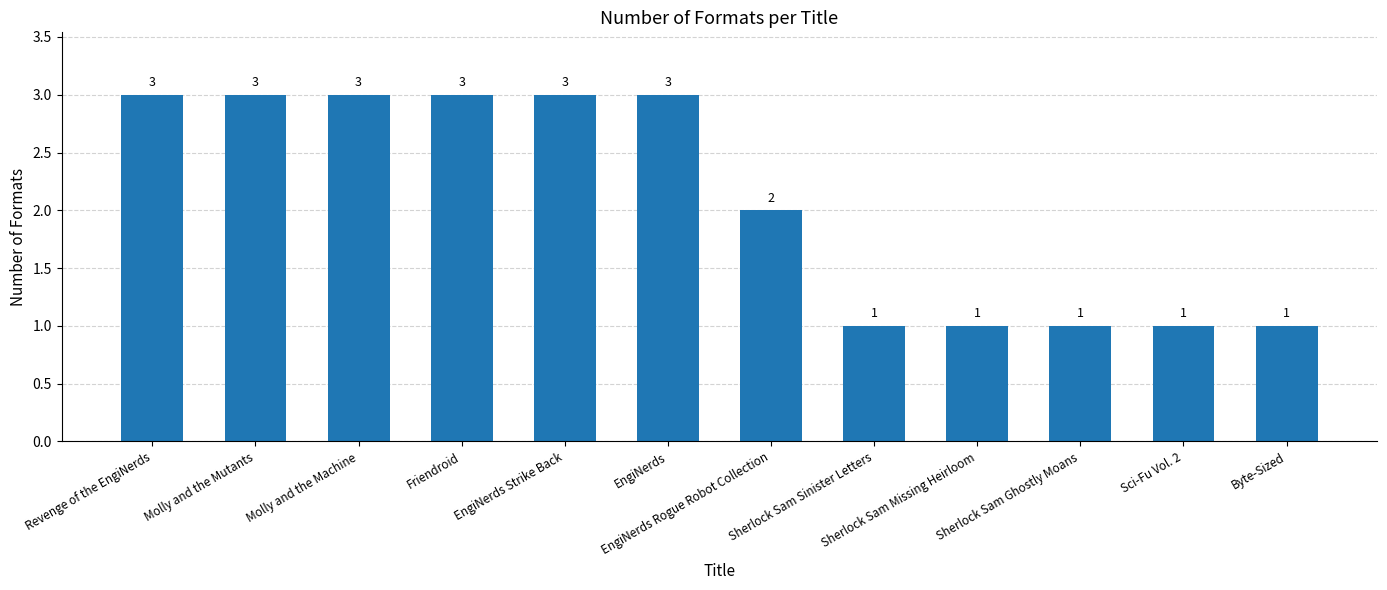

What is the greatest value displayed?

3